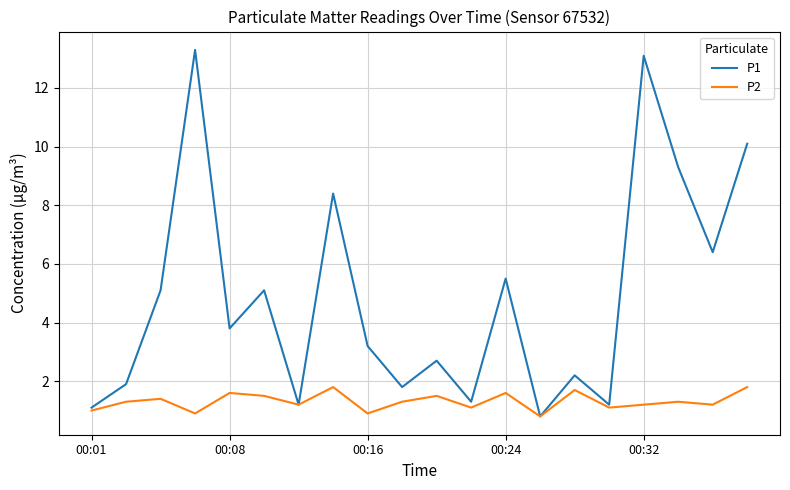

What is the smallest value displayed?

0.8